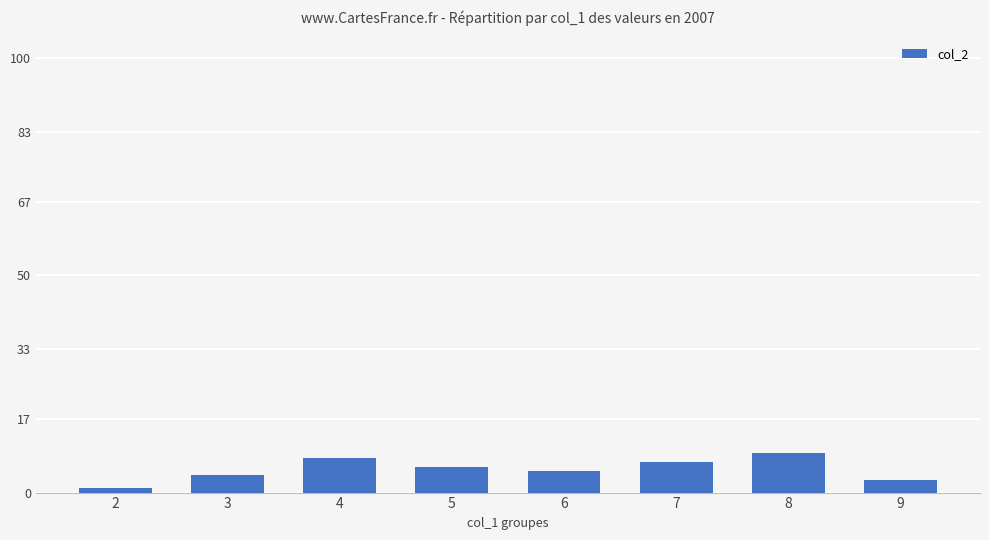

Which label corresponds to the smallest value in the chart?

2